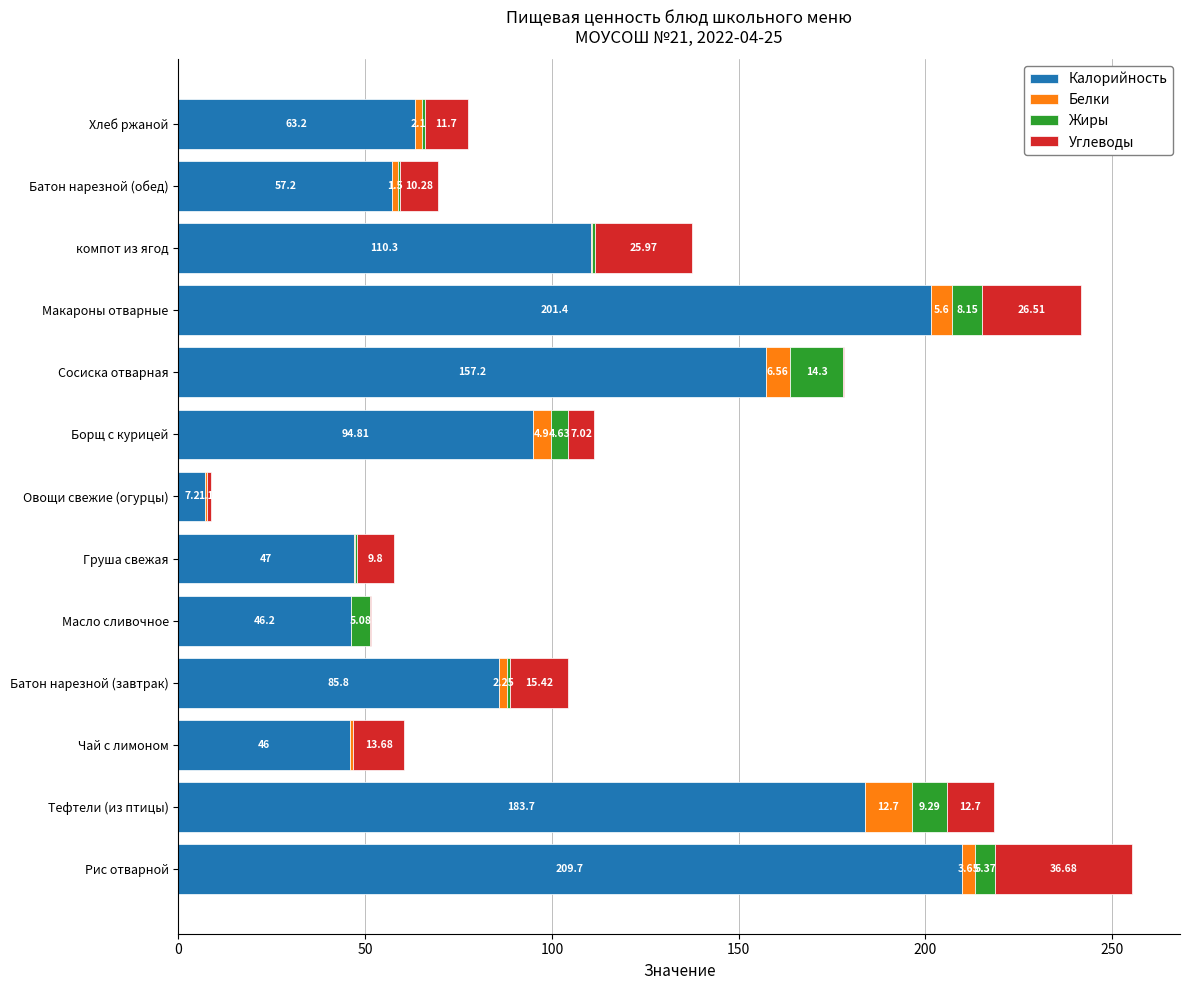

At which label does Калорийность reach its peak?

Рис отварной